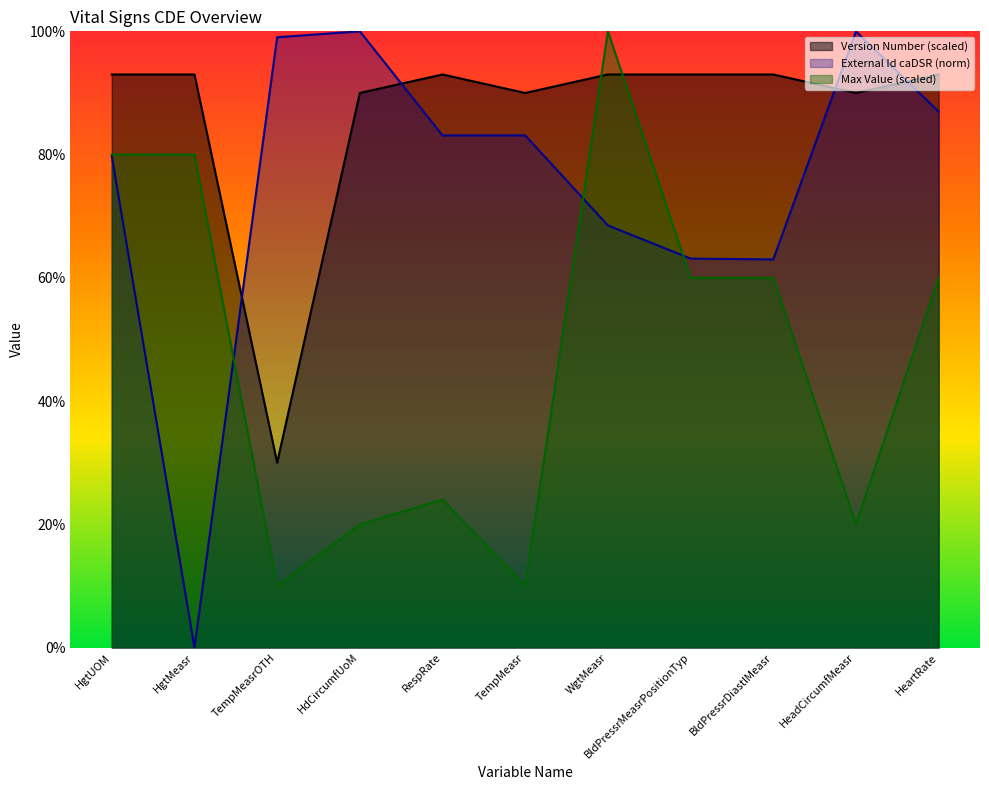

True or false: External Id caDSR has more than 0 points higher than both neighbors.

True